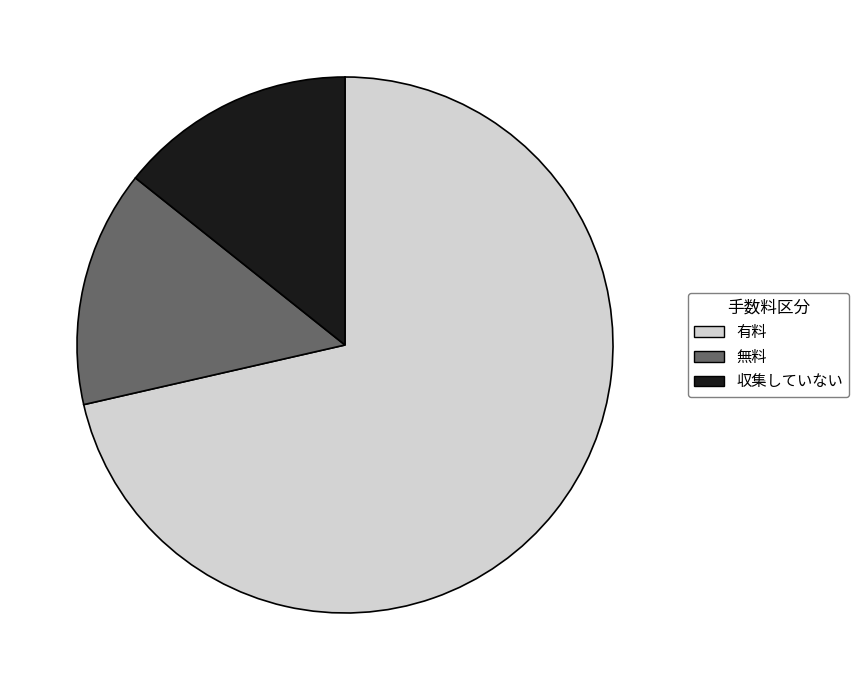

Is the sum of 有料 and 無料 greater than half?

Yes